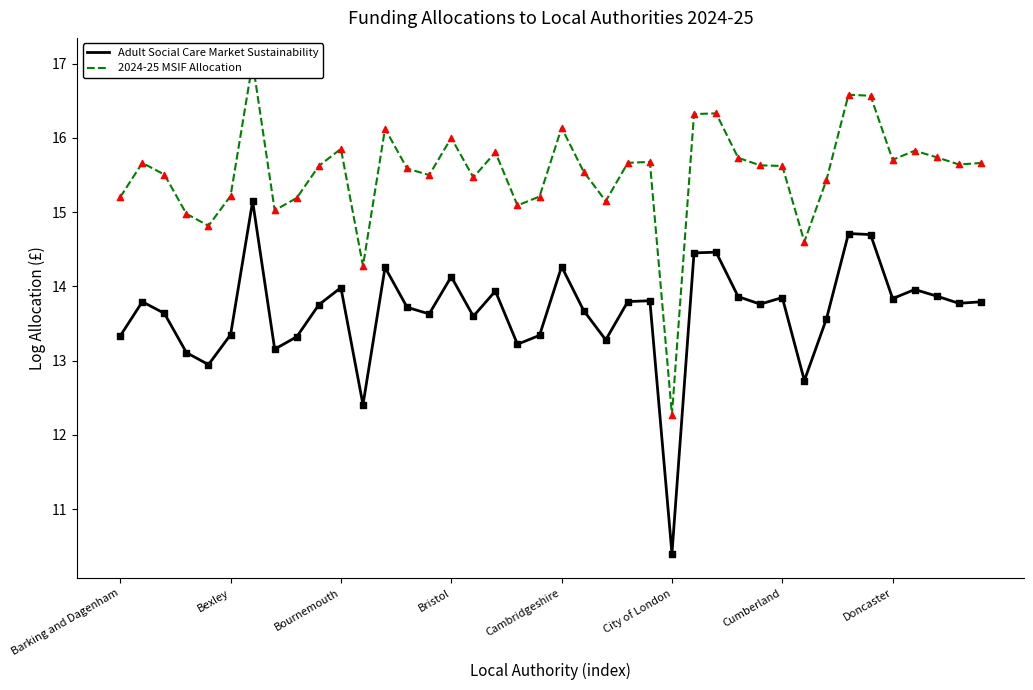

Which series contains the highest Y value?

2024-25 MSIF Allocation